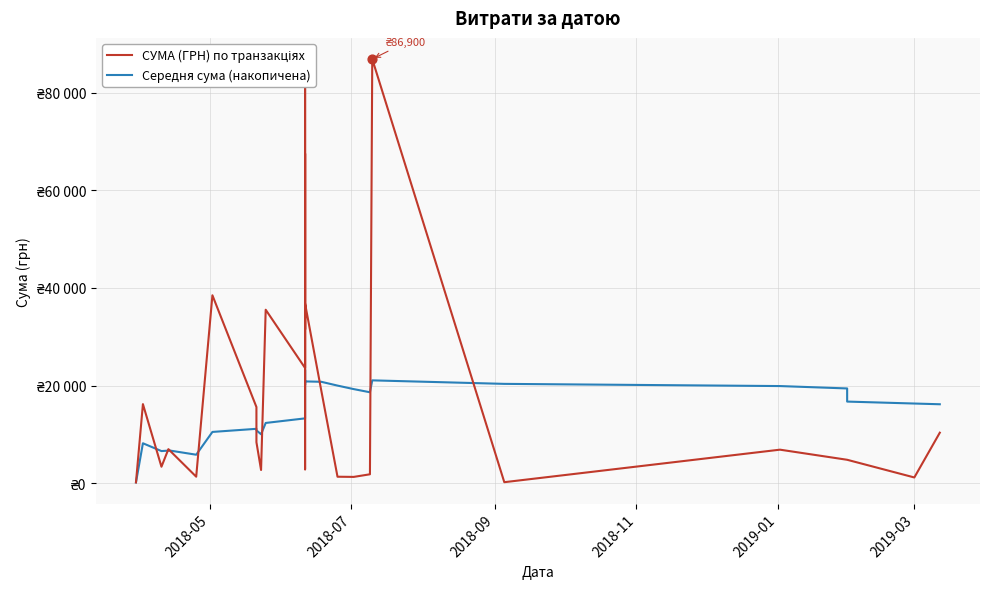

Which series reaches the maximum Y coordinate?

СУМА (ГРН) по транзакціях